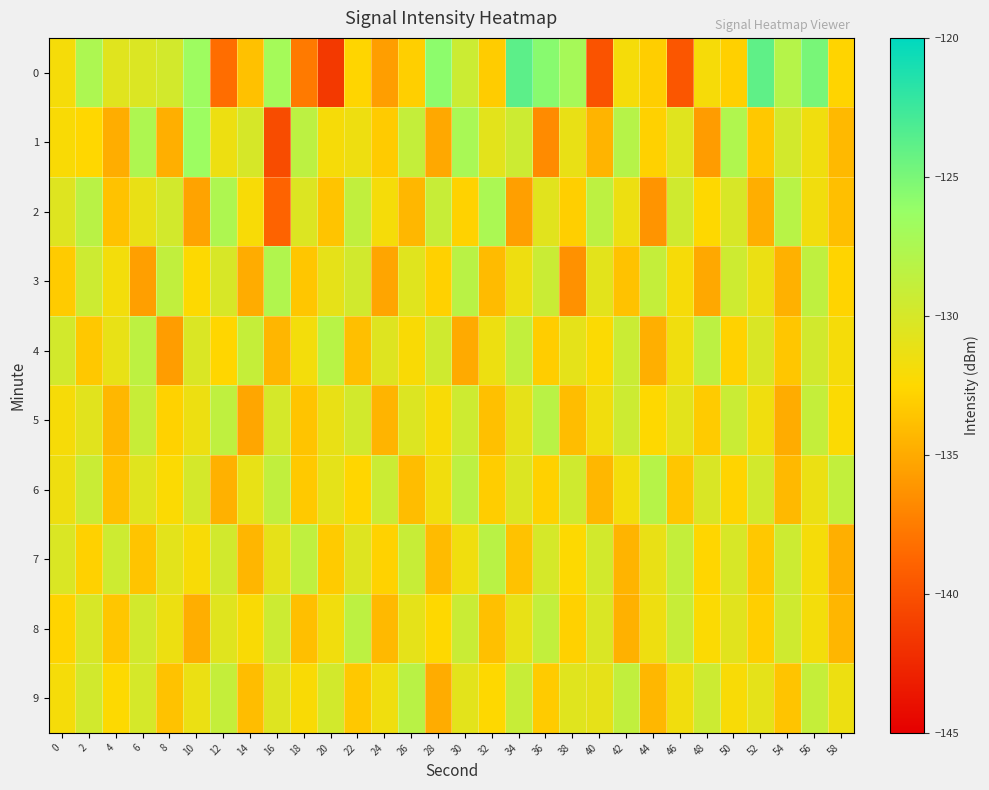

What is the difference between the highest and lowest values at 48?

7.4